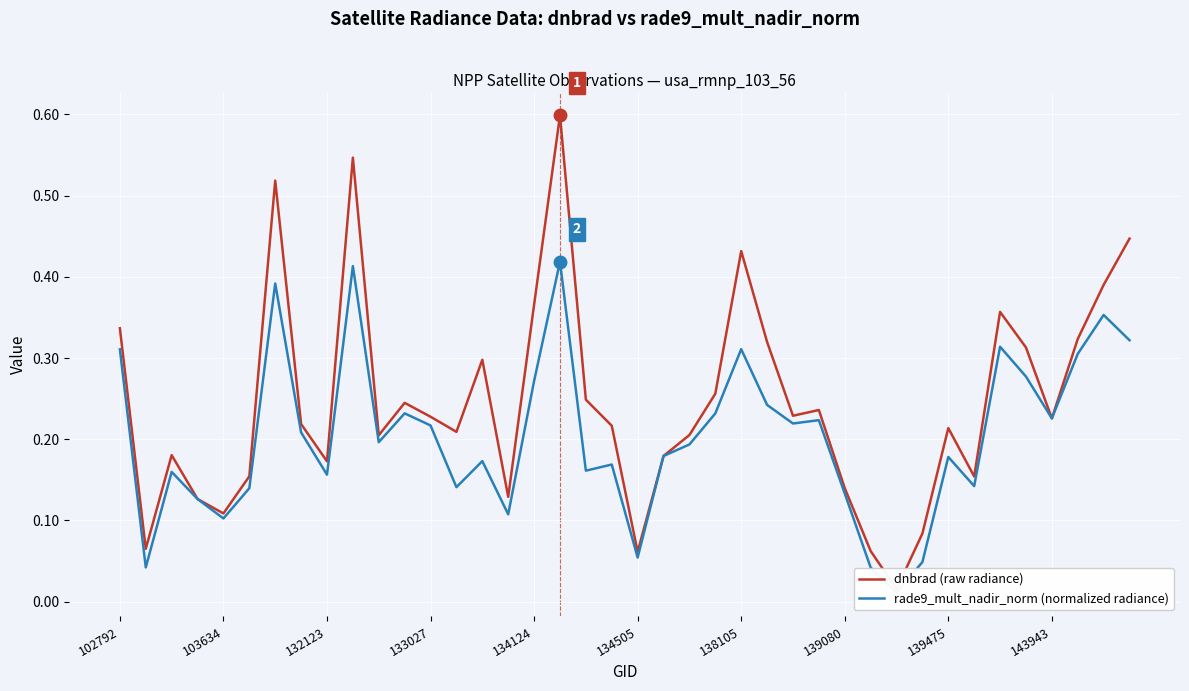

The value of rade9_mult_nadir_norm (normalized radiance) at 132123 is 0.2. True or false?

False